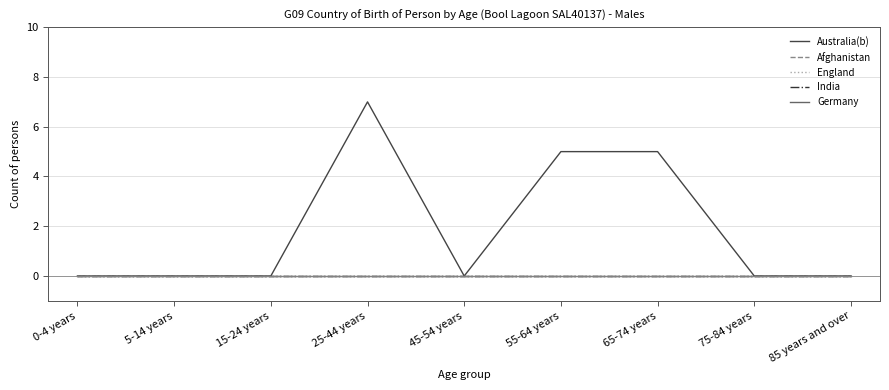

Is this an area chart (filled region under the line)?

No